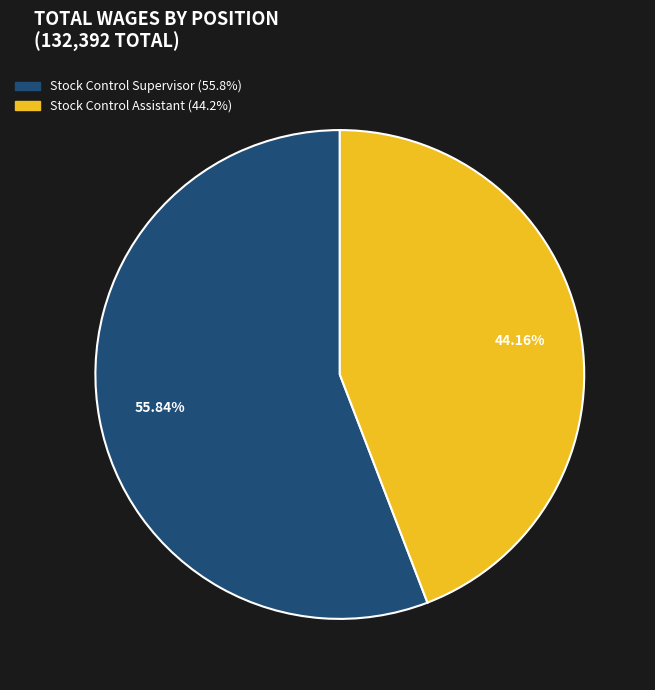

To the nearest percent, what is the difference between the Stock Control Supervisor and Stock Control Assistant slice percentages?

12%